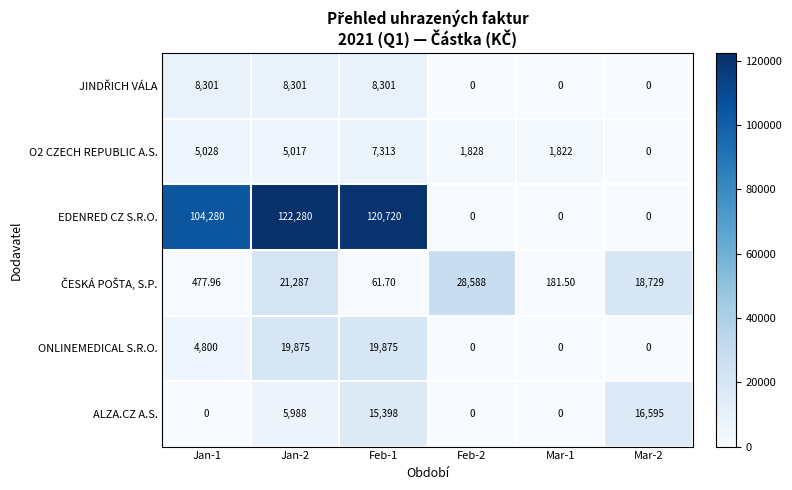

Which series changed the most between Feb-1 and Mar-1?

EDENRED CZ S.R.O.